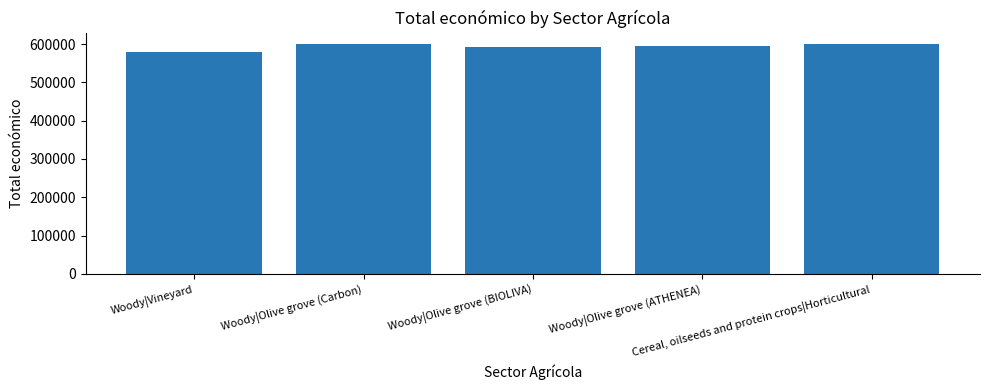

The chart shows a value of 790111 at Woody|Vineyard. True or false?

False